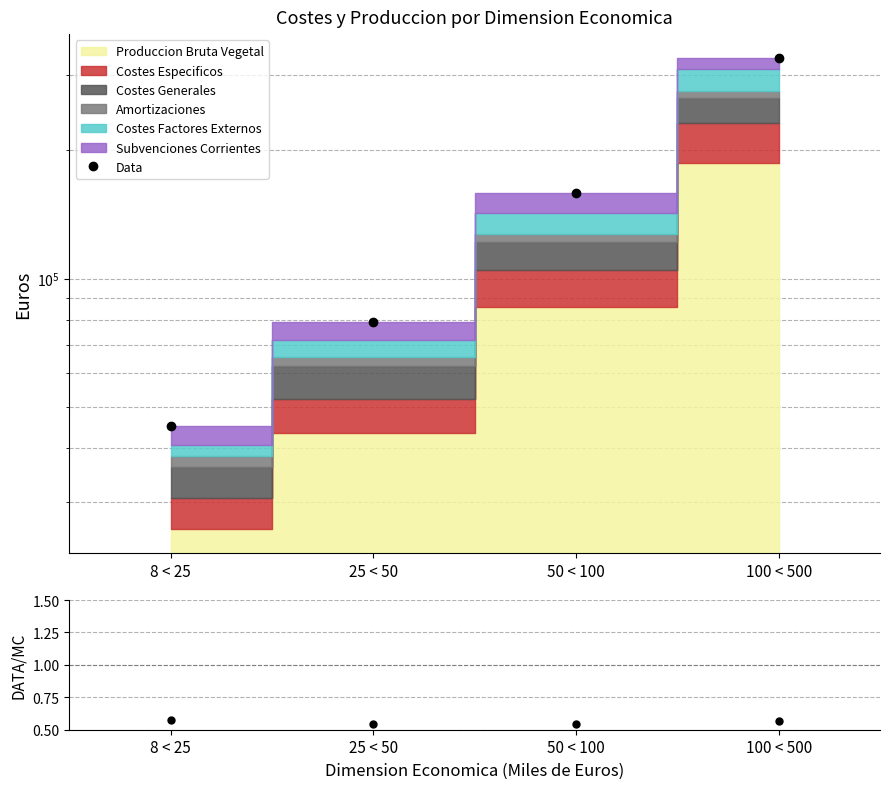

True or false: DATA/MC and Data intersect in this chart.

False